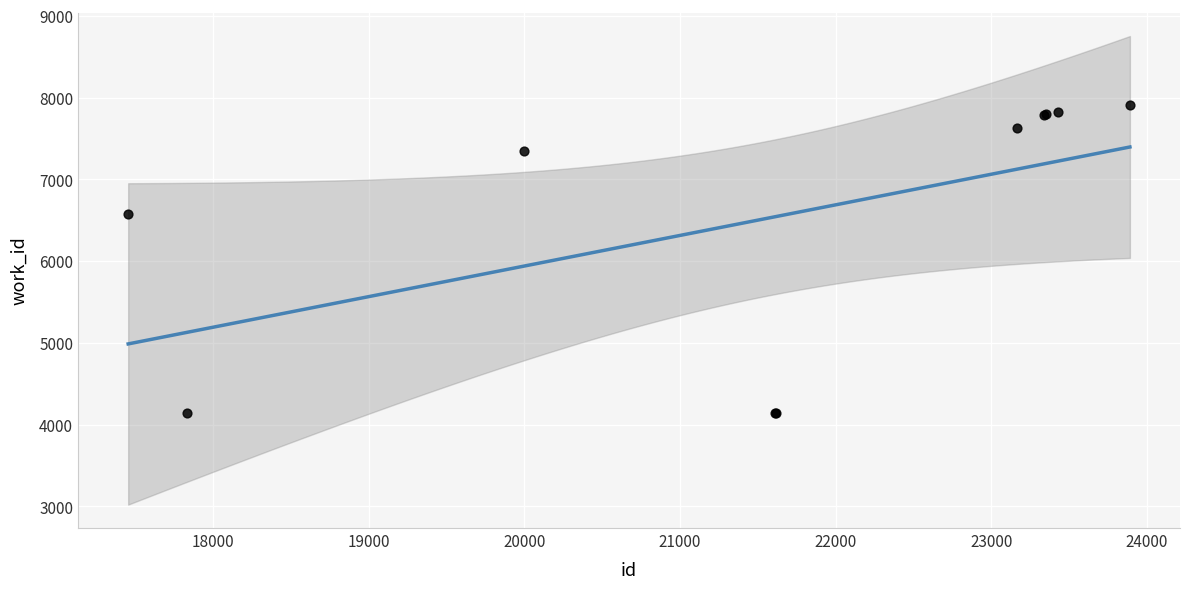

What Y value in the scatter plot is closest to 6021?

6572